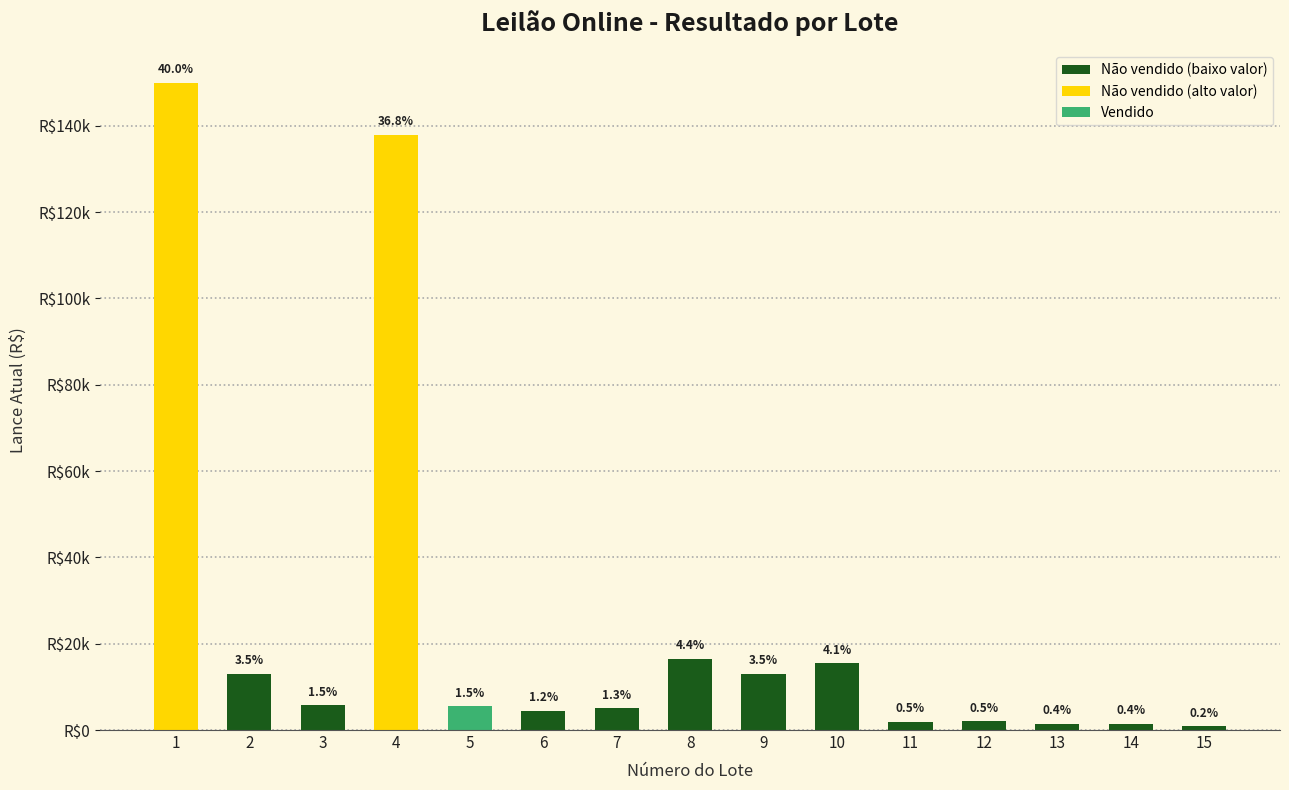

Are the bars horizontal?

No